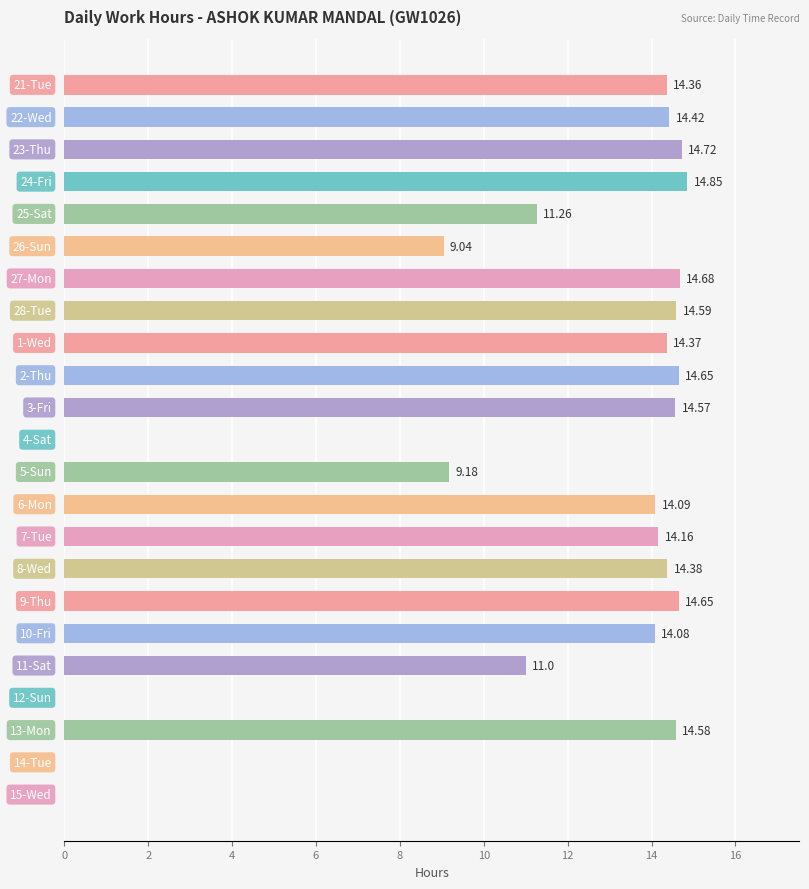

What is the sum of all values?

257.6